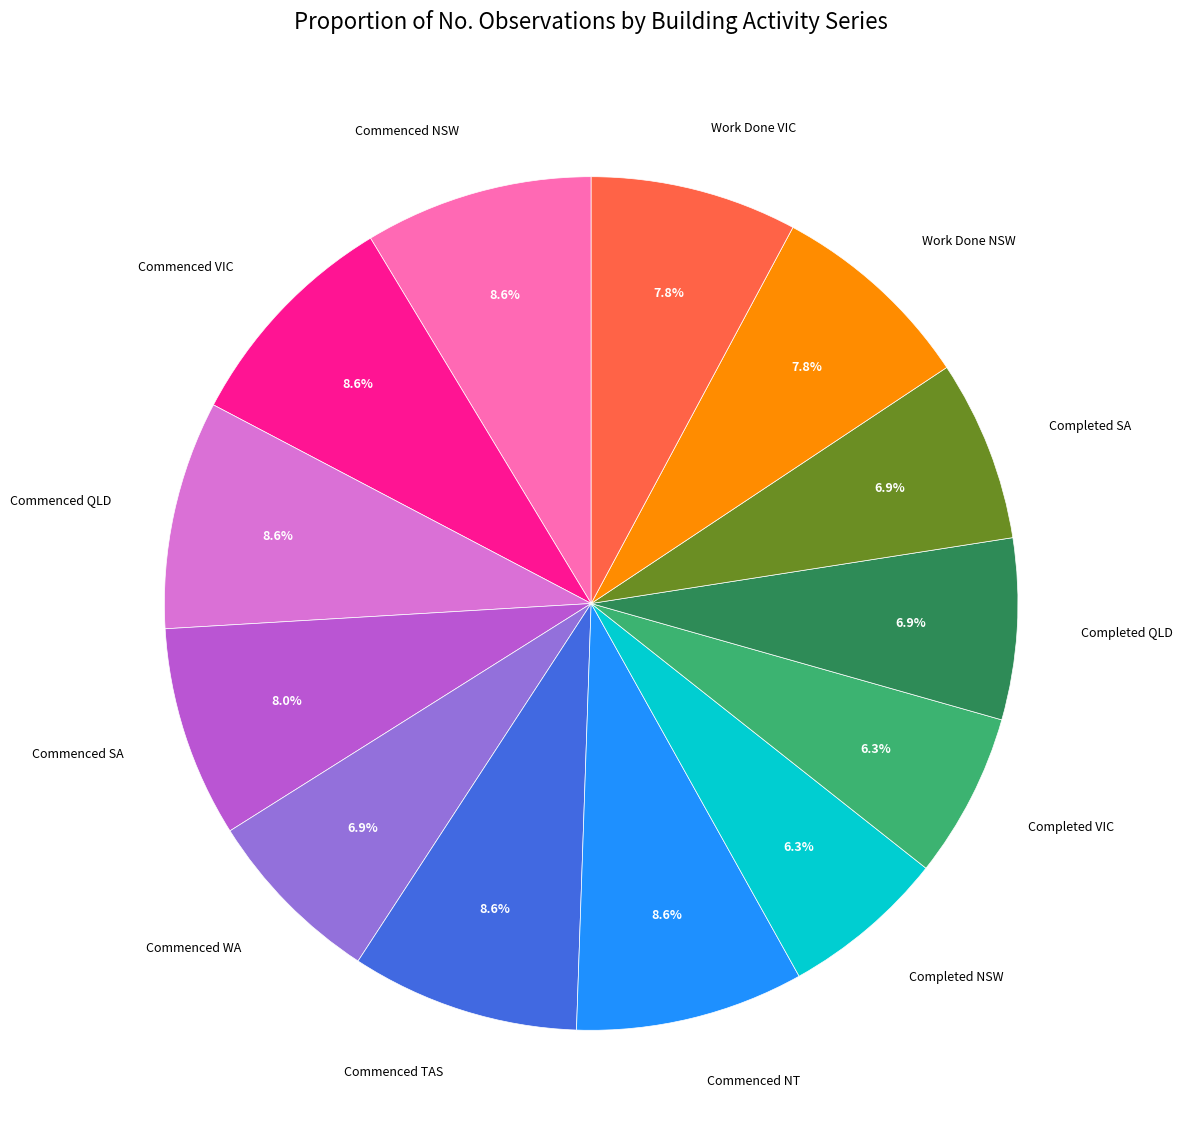

Which has a higher value, Commenced WA or Commenced TAS?

Commenced TAS